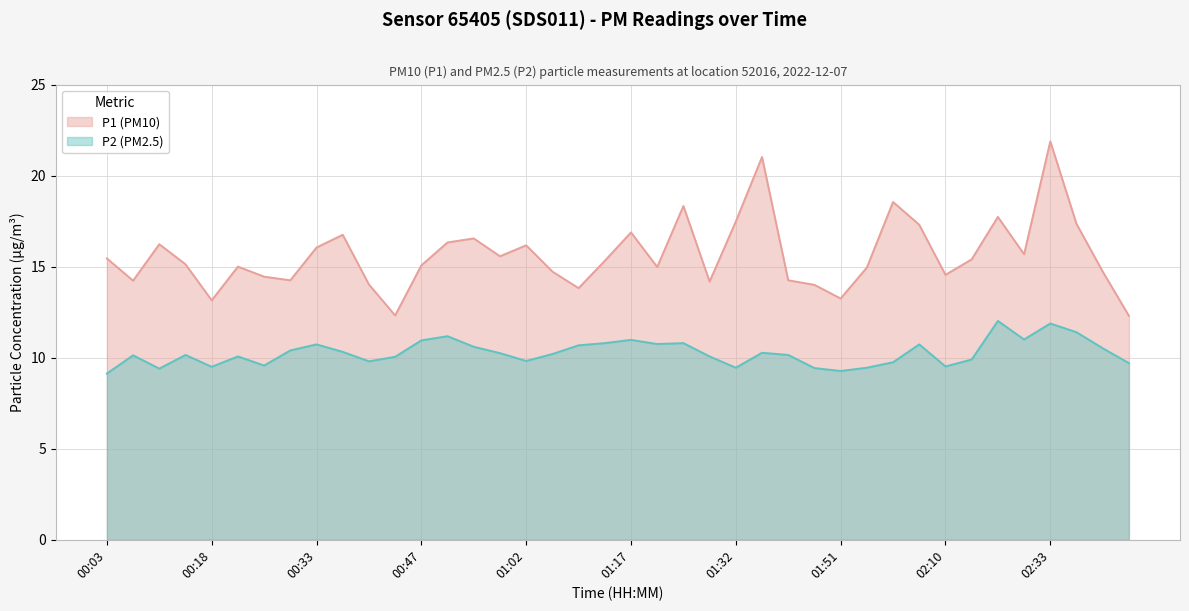

Which category has the lowest value in the P1 series?

02:48